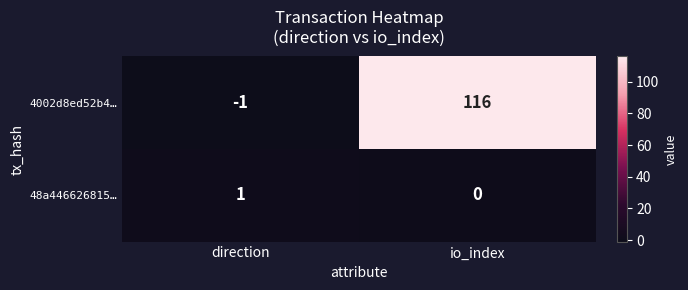

List the series in order of their peak value, lowest first.

48a446626815…, 4002d8ed52b4…